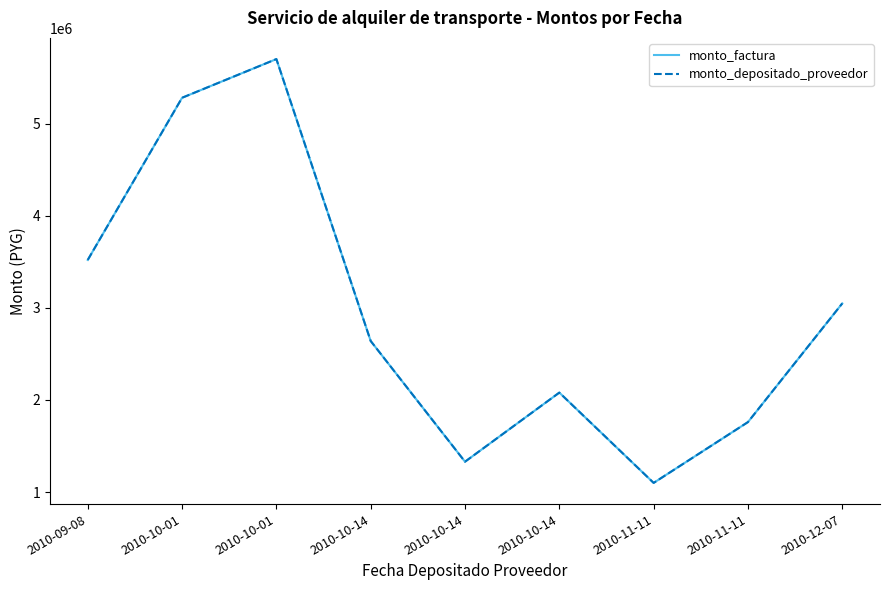

True or false: monto_factura and monto_depositado_proveedor intersect in this chart.

False